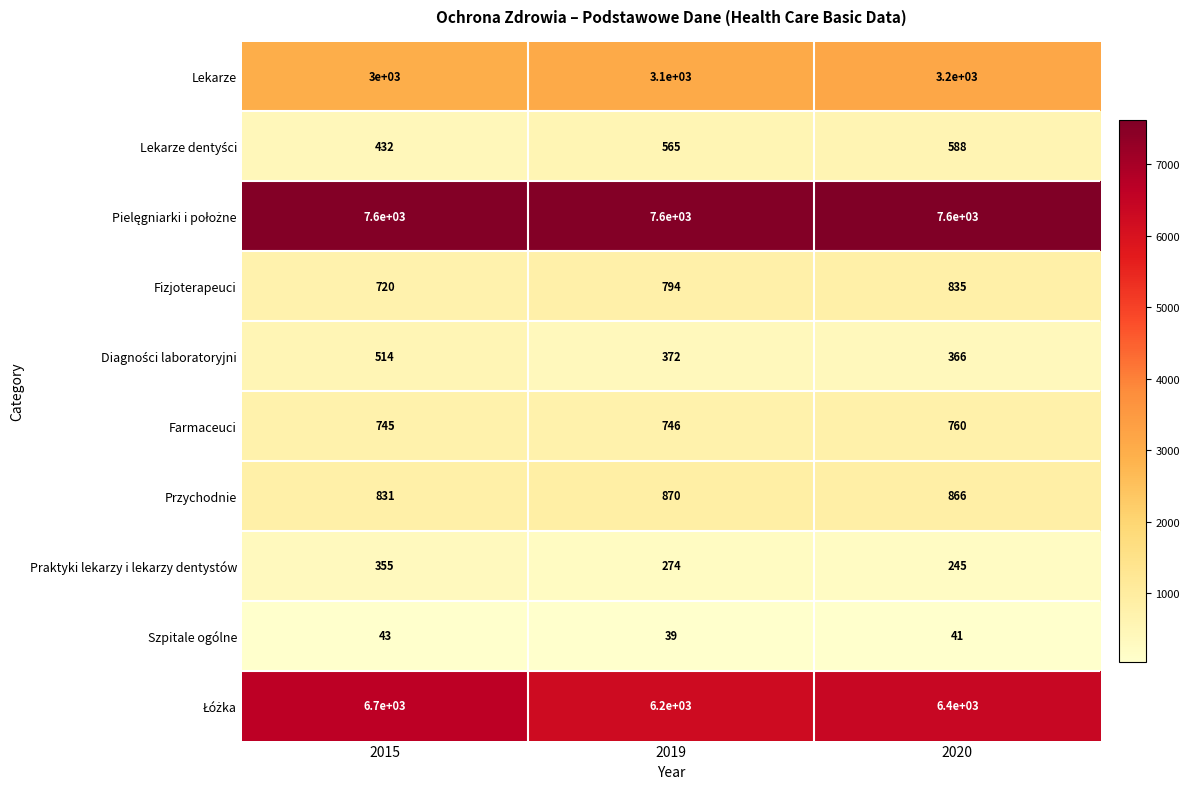

What is the difference between the highest and lowest values at 2020?

7559